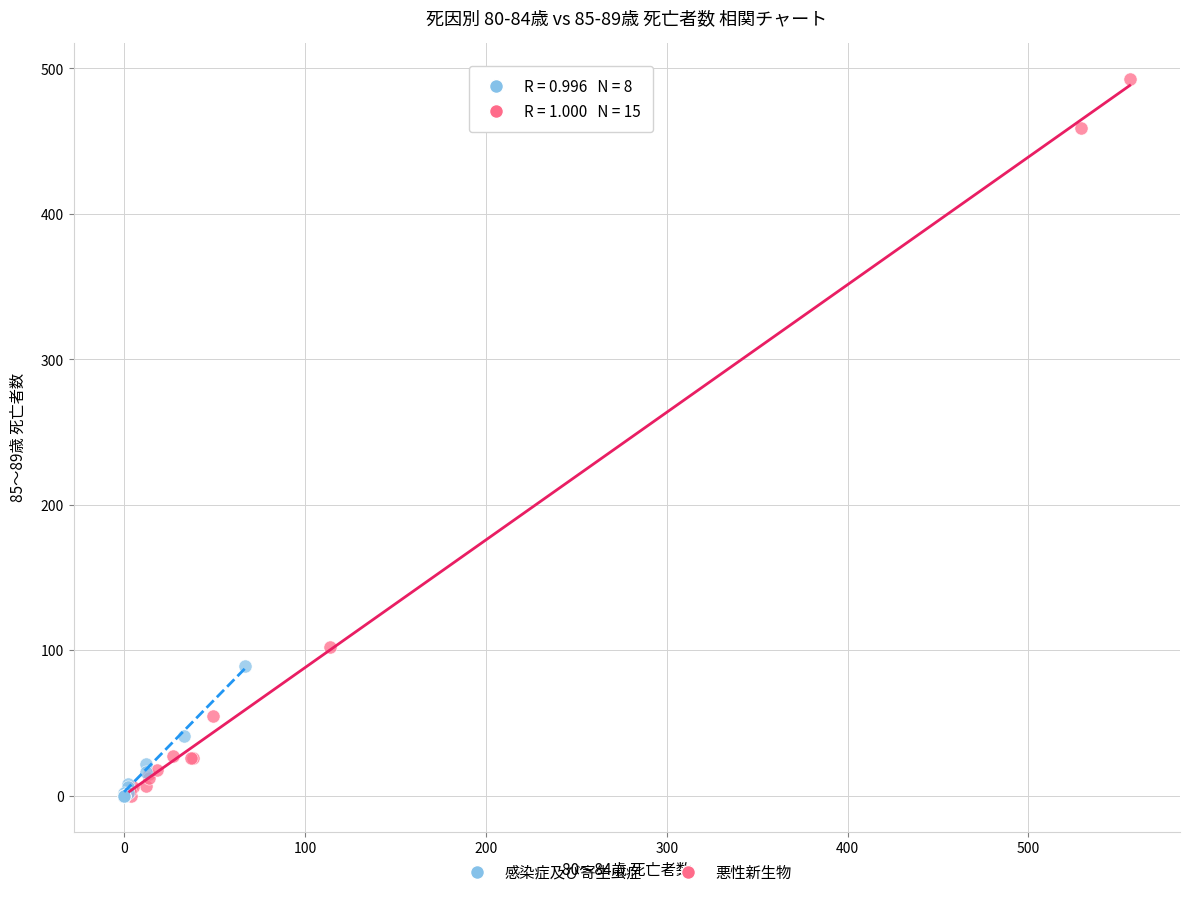

Which series contains the highest Y value?

悪性新生物